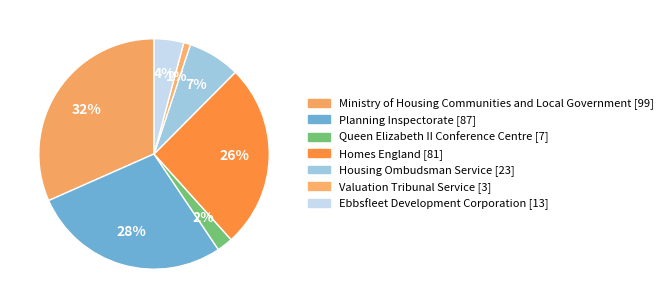

How many segments does this pie chart have?

7